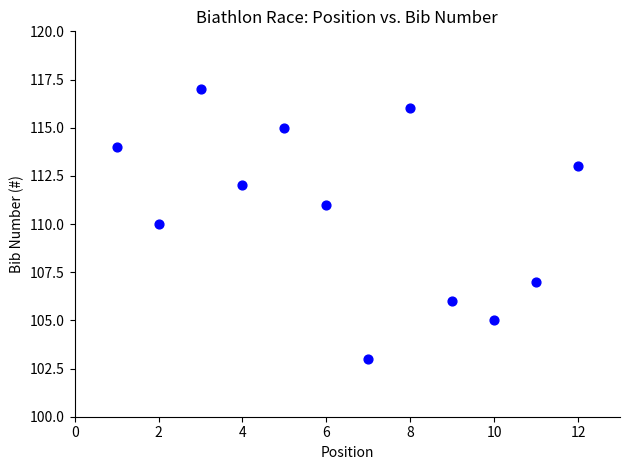

What is the range of X values (max minus min)?

11